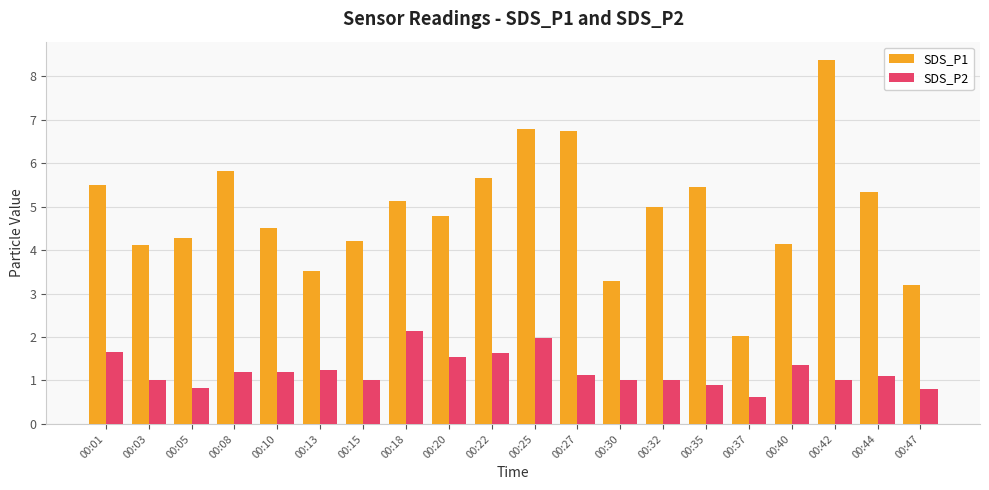

What is the value of the SDS_P1 bar at the 18th from the left?

8.4